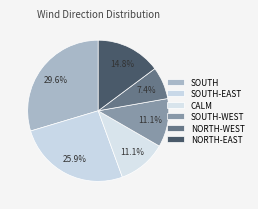

Is there any slice that represents more than half of the pie?

No